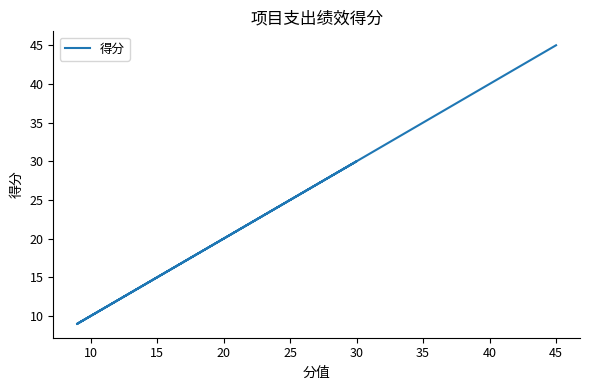

What is the label of the 4th point from the right?

30